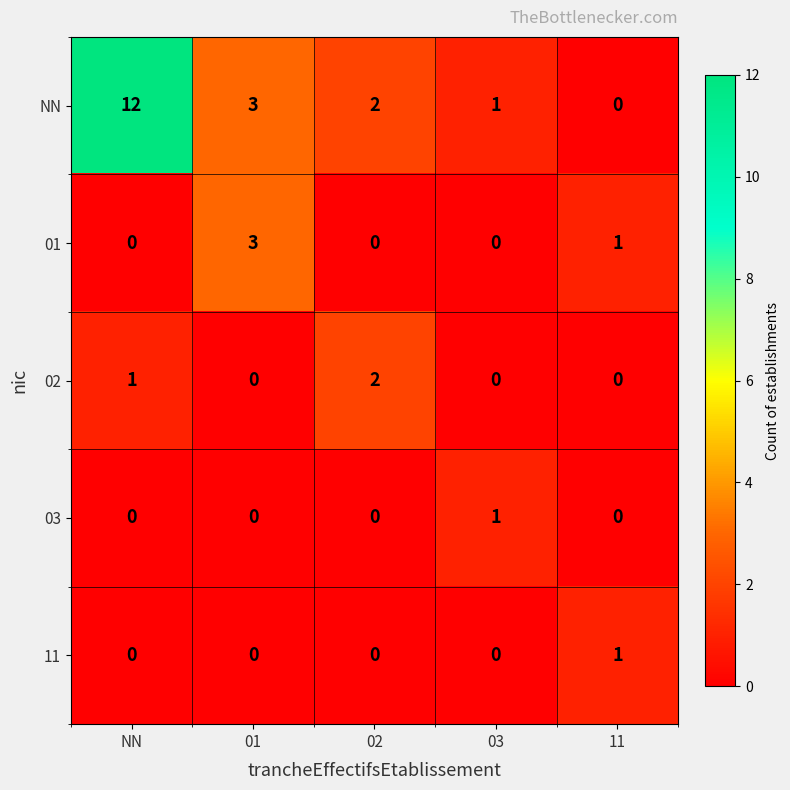

What is the spread (max minus min) of values at 02?

2